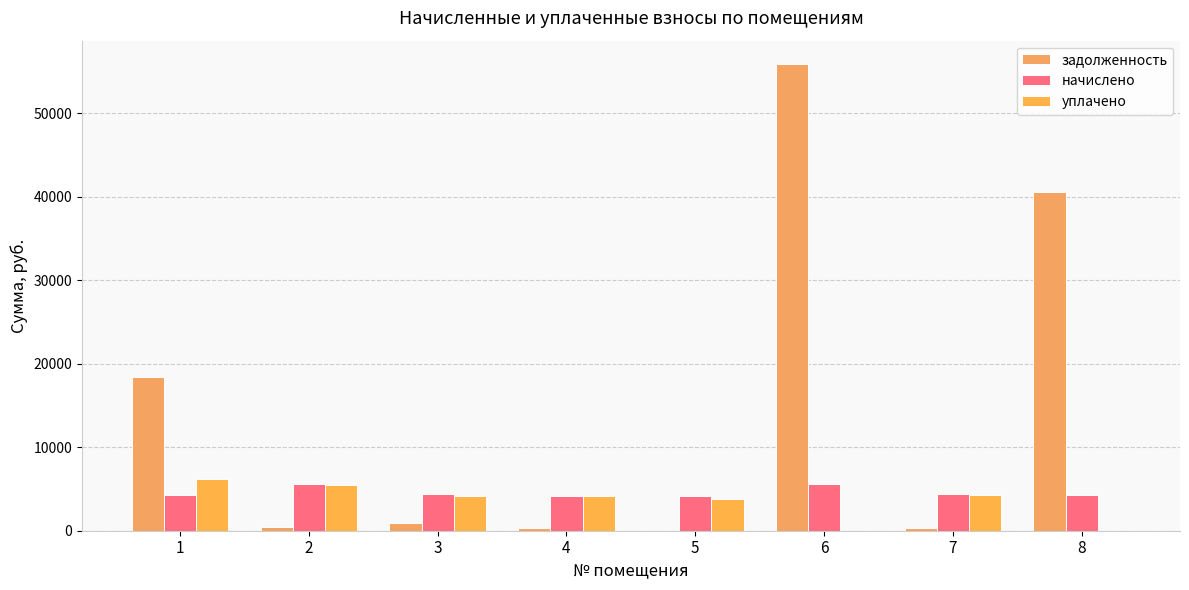

At which category does the chart reach its peak across all series?

6